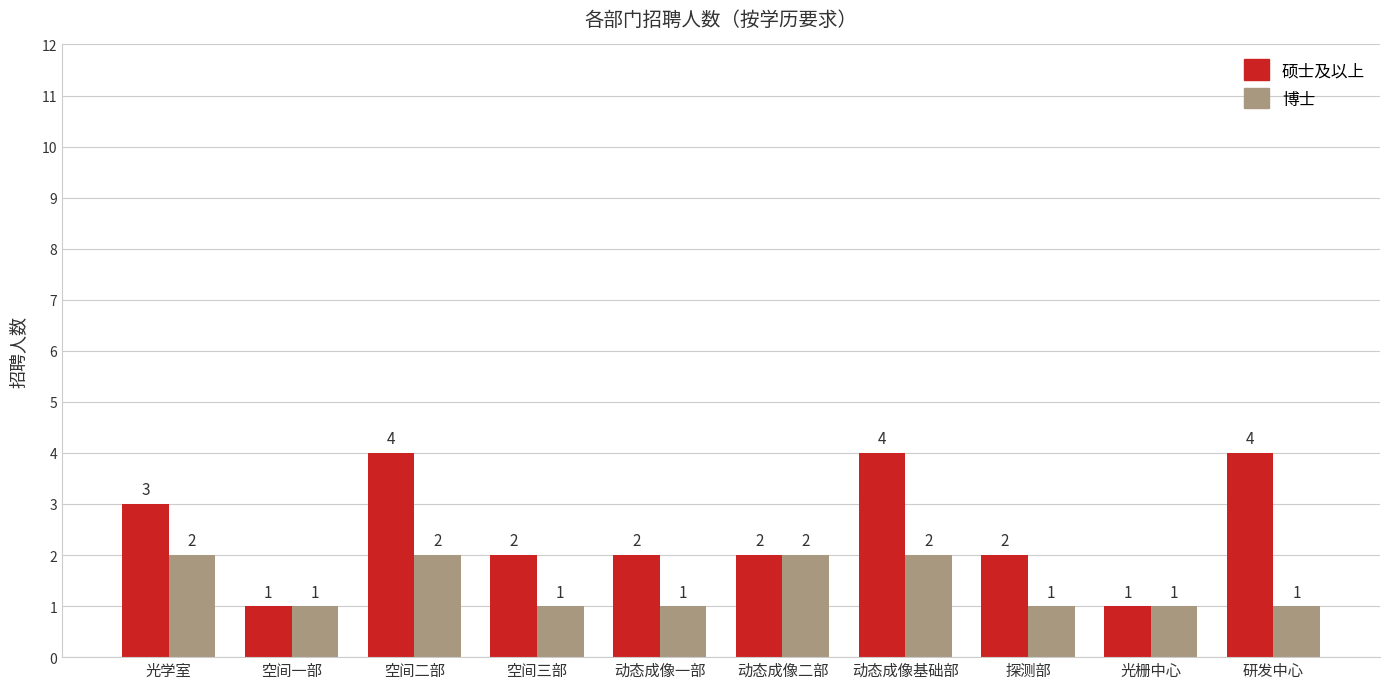

Reading left to right, extract all data points from this chart.

硕士及以上: 3	1	4	2	2	2	4	2	1	4
博士: 2	1	2	1	1	2	2	1	1	1